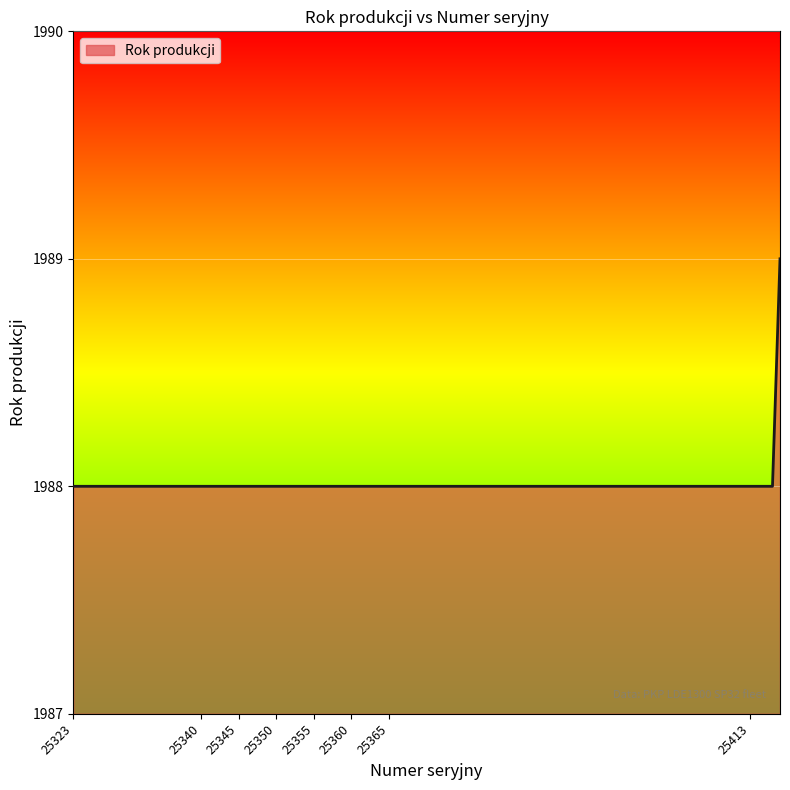

What is the smallest value displayed?

1988